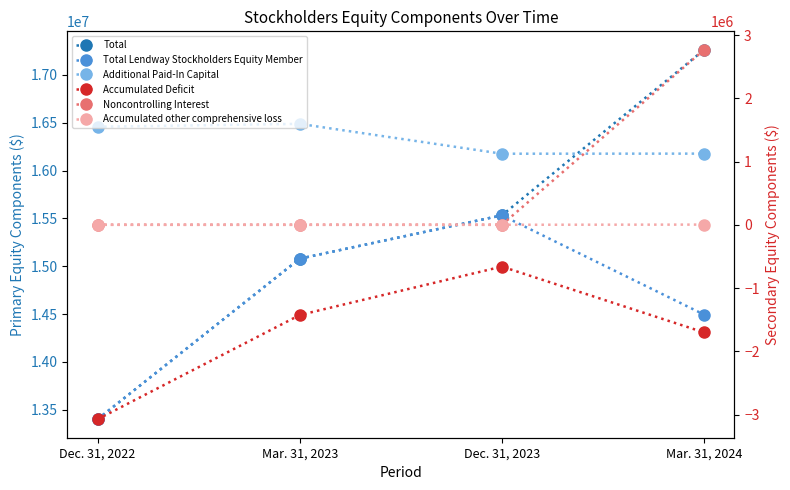

How many lines are shown in the chart?

6